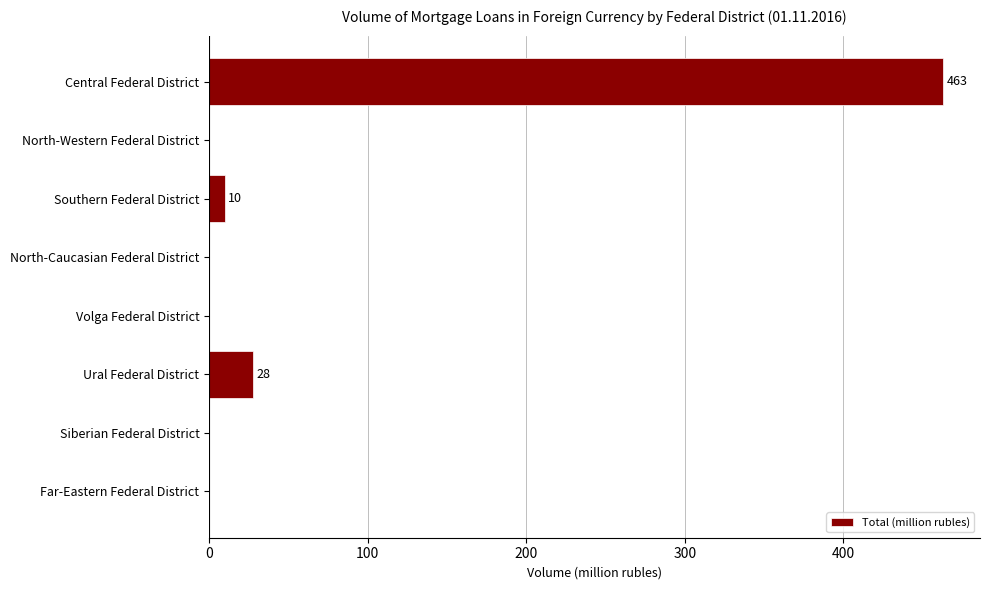

Which has a higher value, North-Western Federal District or Central Federal District?

Central Federal District